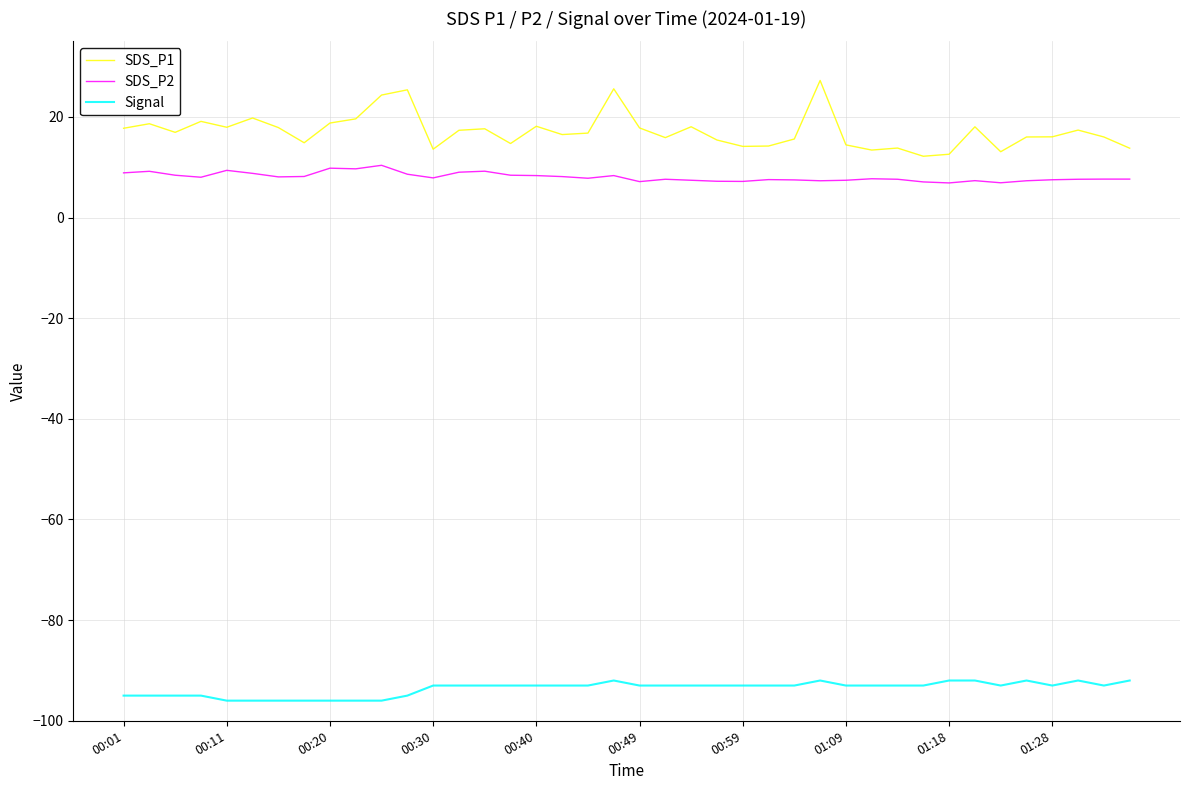

Which series has the widest spread of values?

SDS_P1